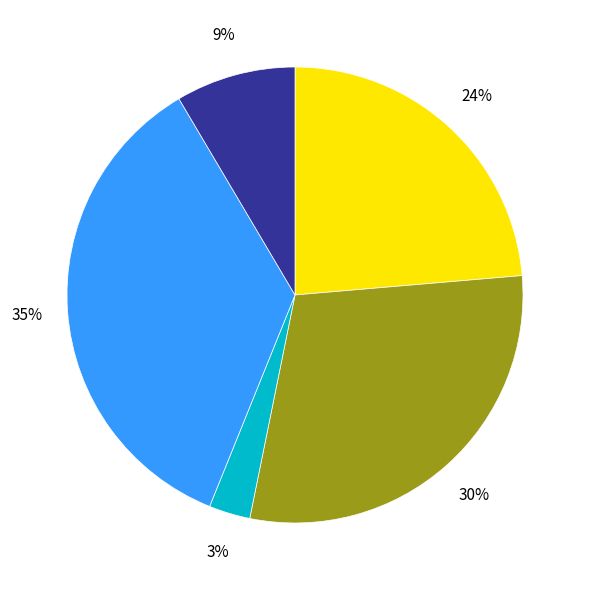

To the nearest percent, what is the difference between the largest and smallest slice percentages?

32%